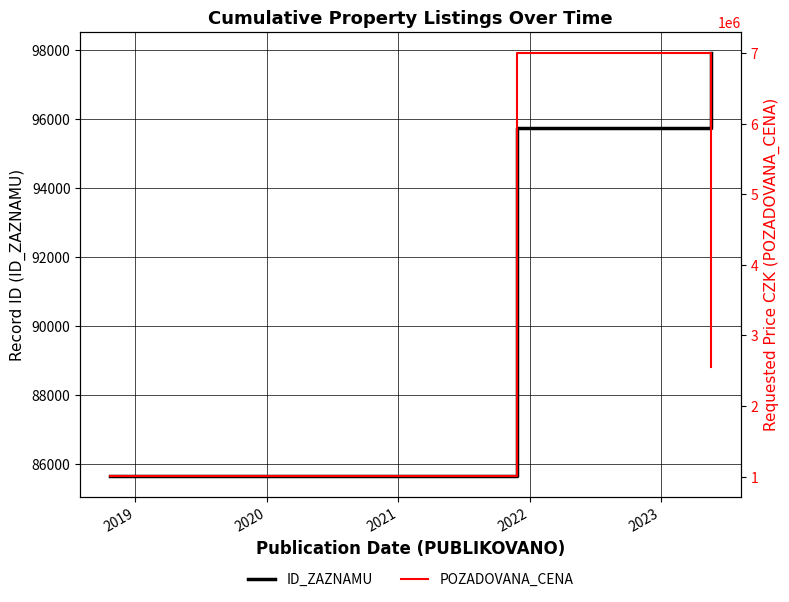

What is the maximum value for ID_ZAZNAMU?

97914